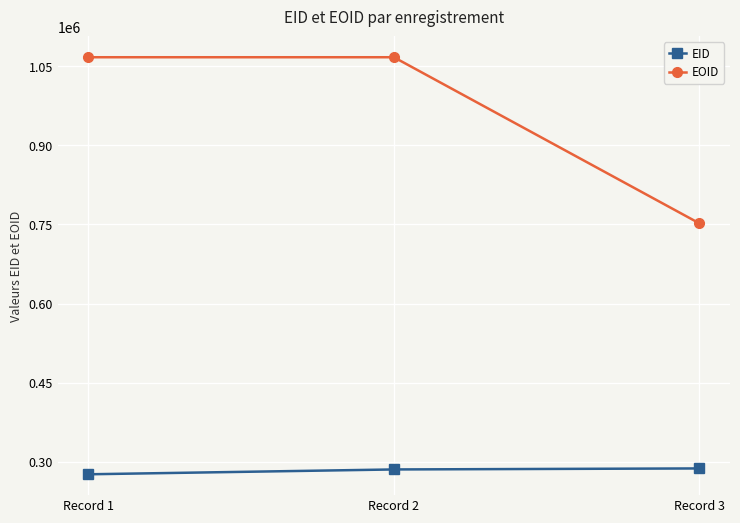

How many EID values are between 276054 and 287159?

3